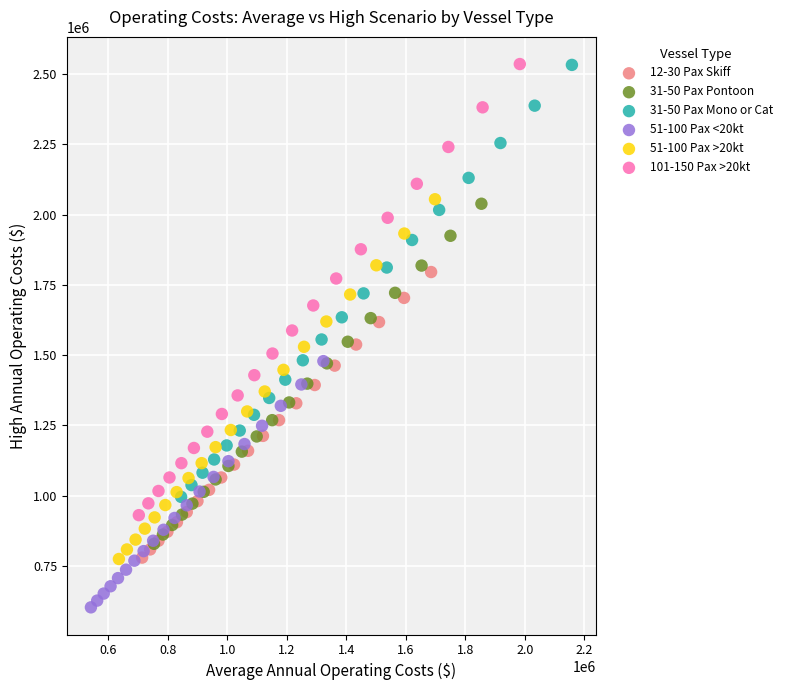

Which series contains the lowest Y value?

51-100 Pax <20kt